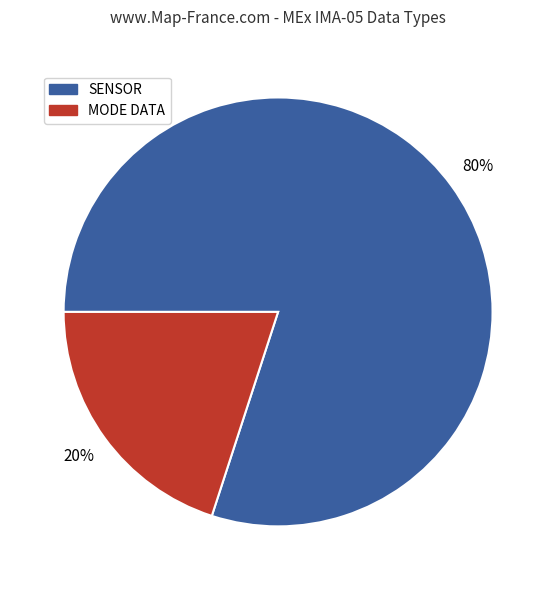

Is there a majority slice in this chart?

Yes